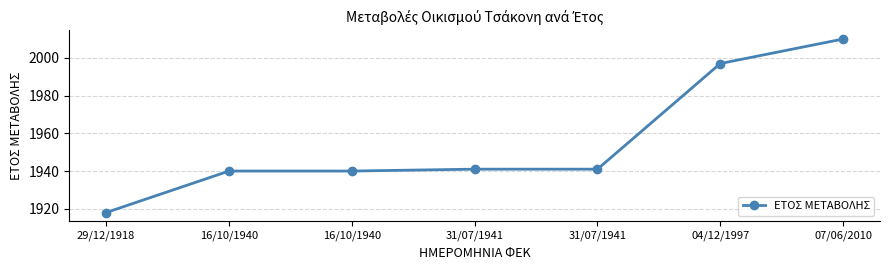

How many lines are shown in the chart?

1